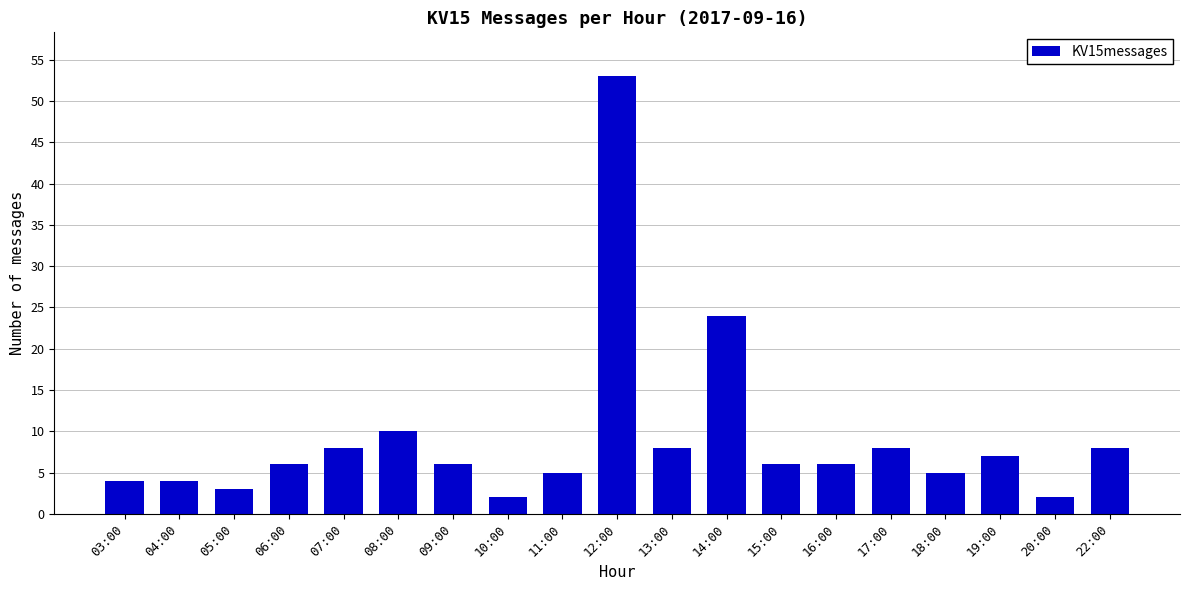

Is it true that the value at 22:00 is 12?

False